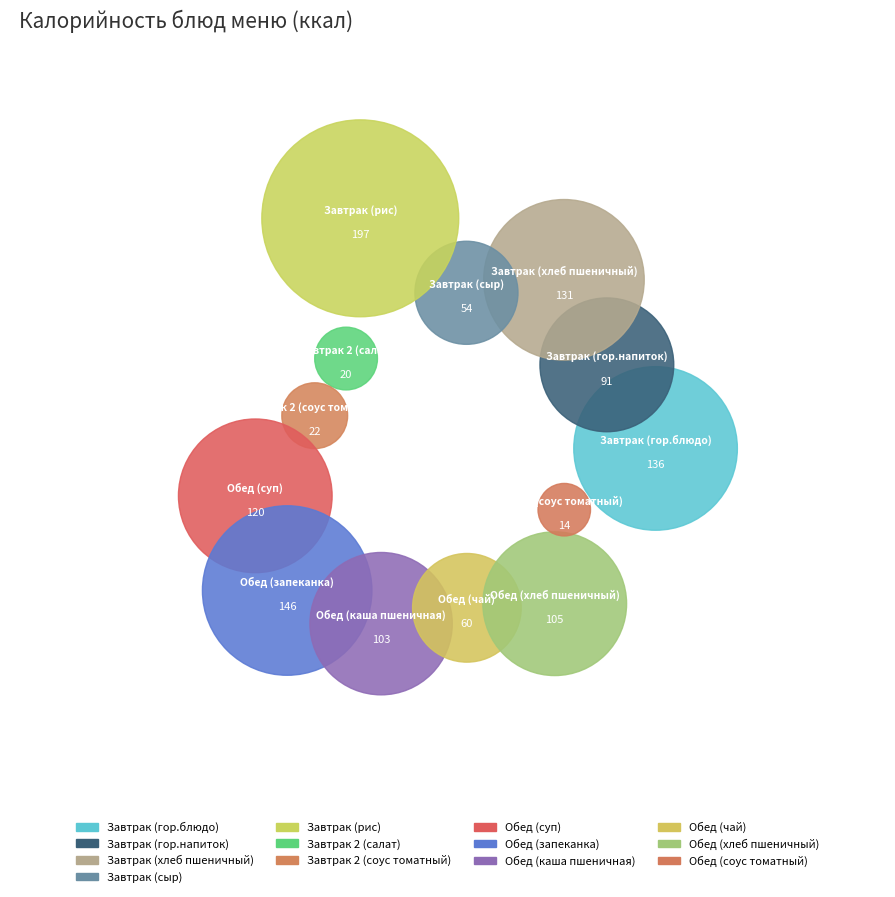

Is there any slice that represents more than half of the pie?

No